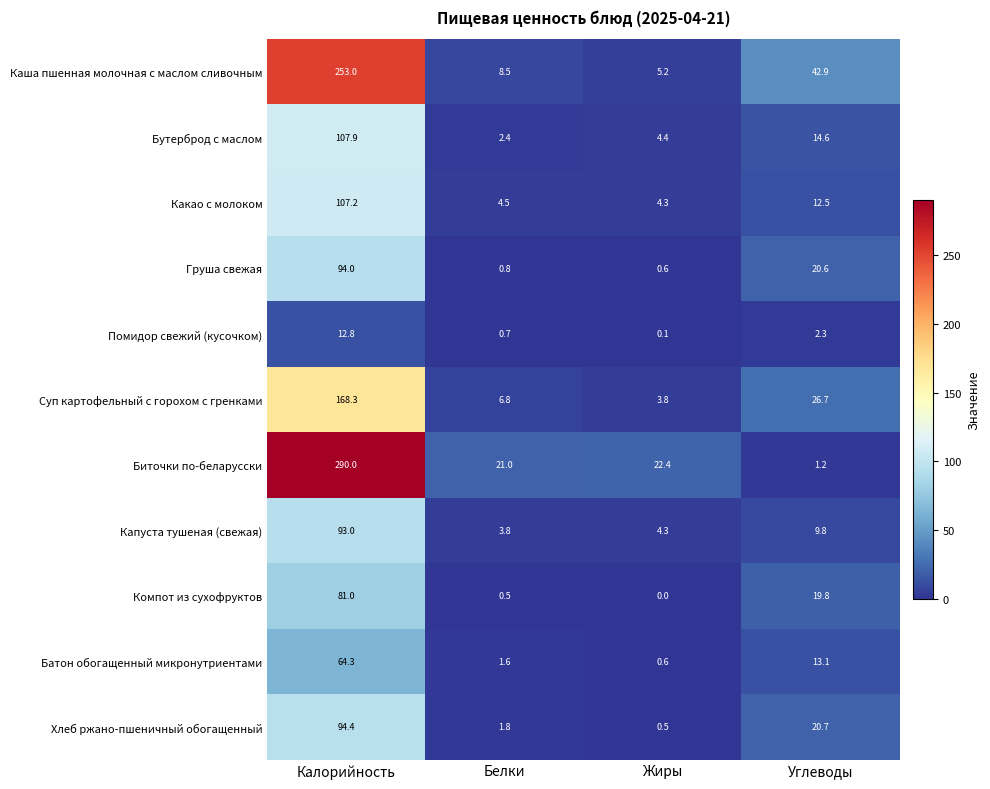

What is the difference between the Капуста тушеная (свежая) values at Углеводы and Жиры?

5.5